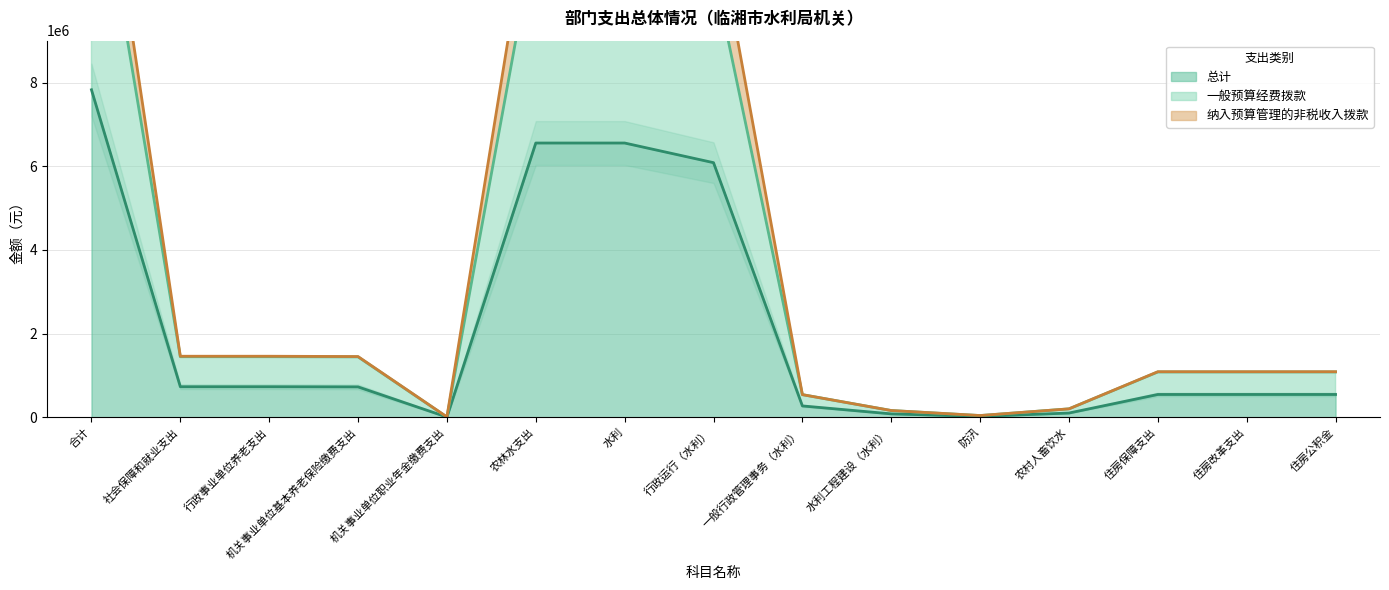

What position from the left is 住房改革支出?

14